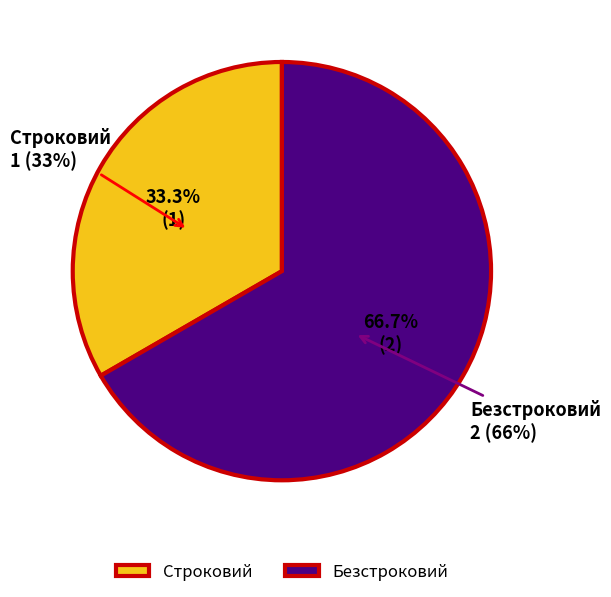

To the nearest percent, what is the difference between the Безстроковий and Строковий slice percentages?

33%